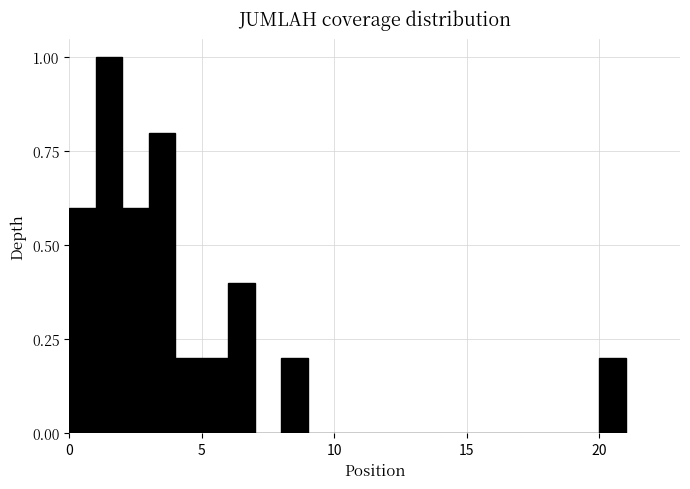

Around what value on the x-axis is the tallest bar? Give the approximate position of its centre, as read against the axis.

1.5